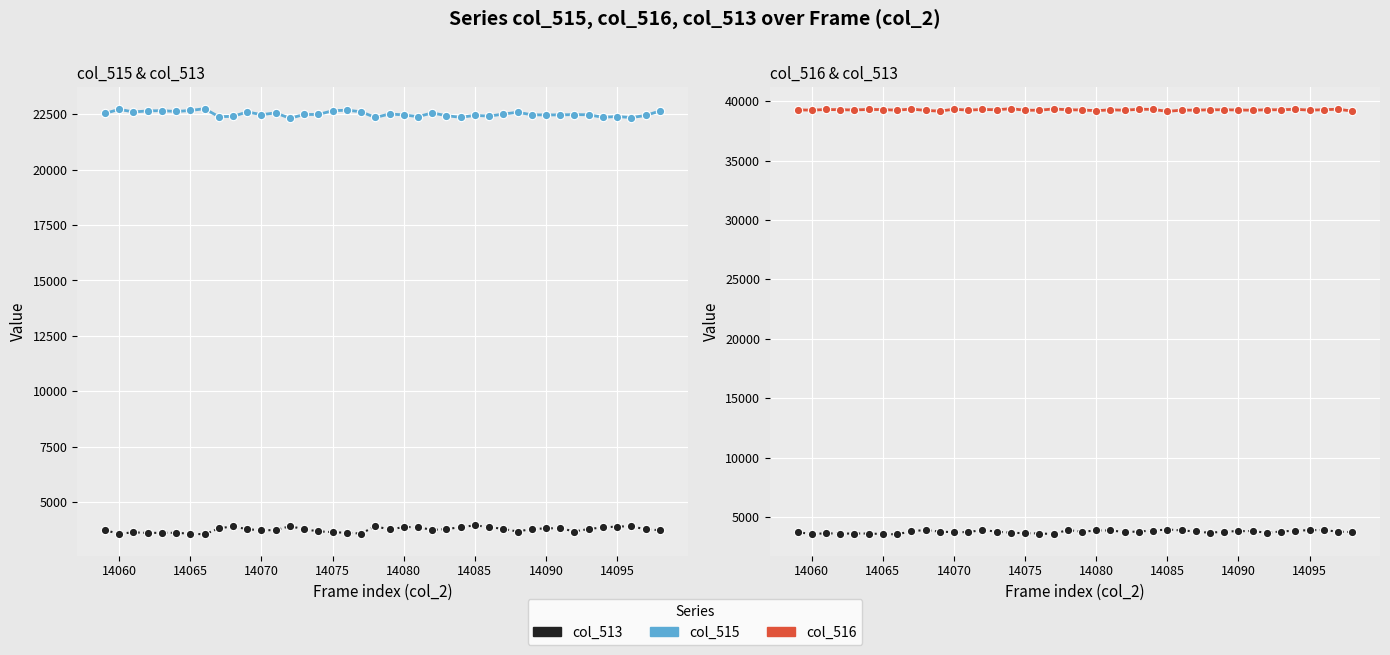

The value of col_515 (blue) at 14070 is 9159. True or false?

False